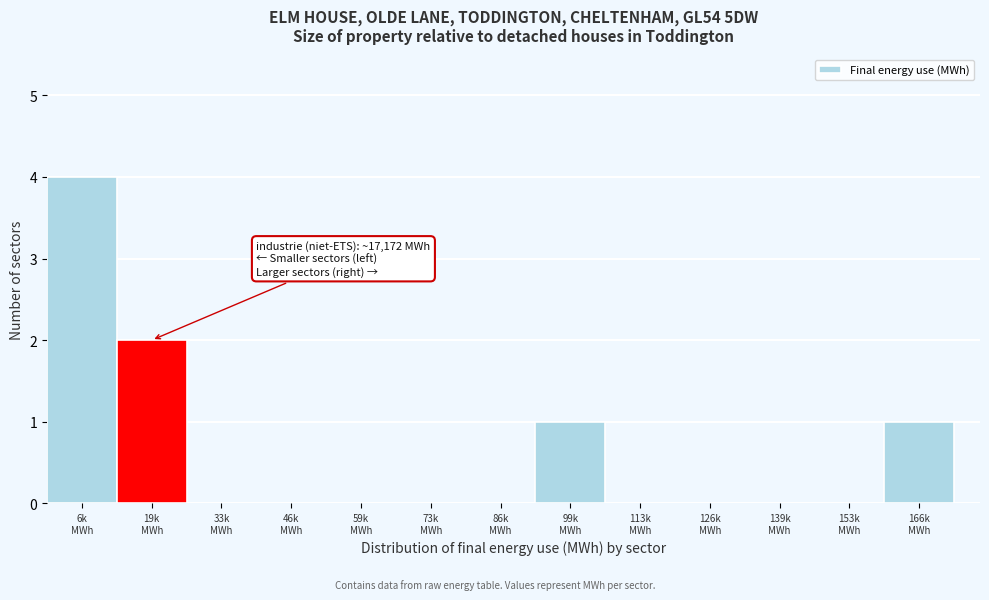

What is the sum of all values?

8